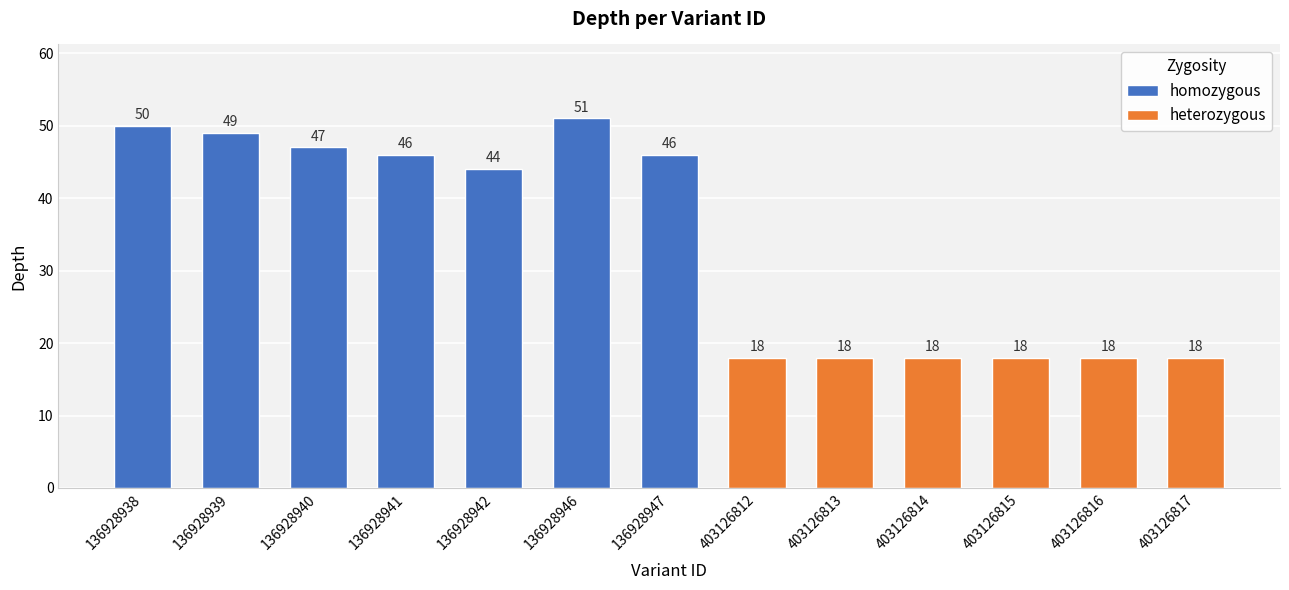

Which has a higher value, 136928938 or 403126815?

136928938